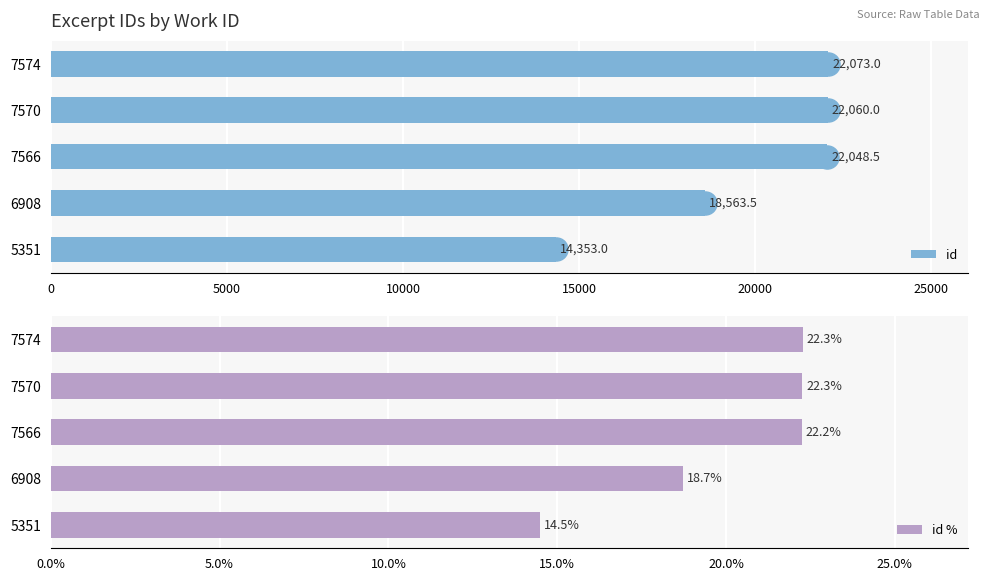

What is the greatest value displayed?

22073.0